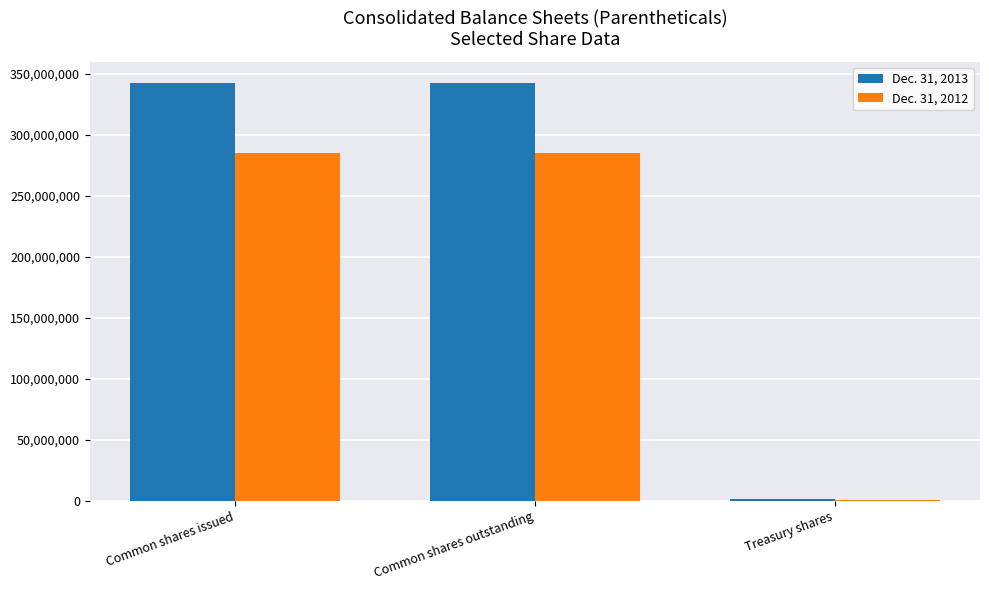

True or false: Dec. 31, 2013 has a value of 921721 at Treasury shares.

True